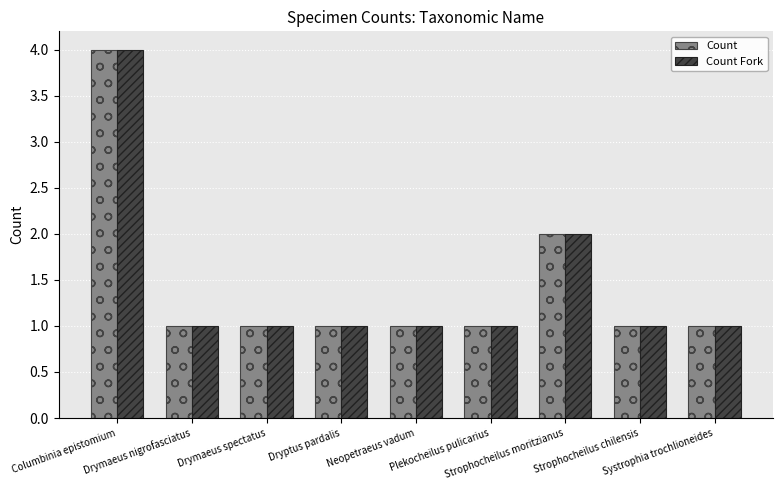

What is the sum of the Count values at Strophocheilus chilensis and Dryptus pardalis?

2